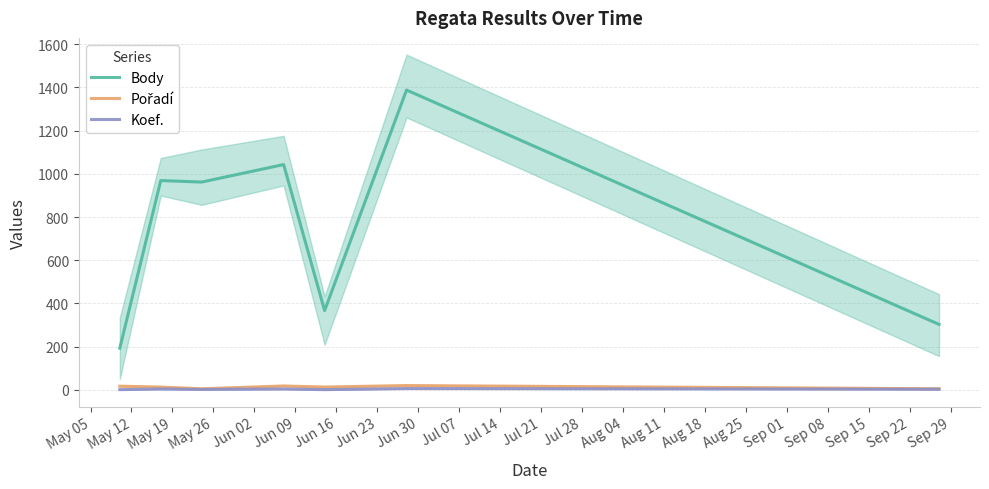

True or false: Body and Koef. intersect in this chart.

False